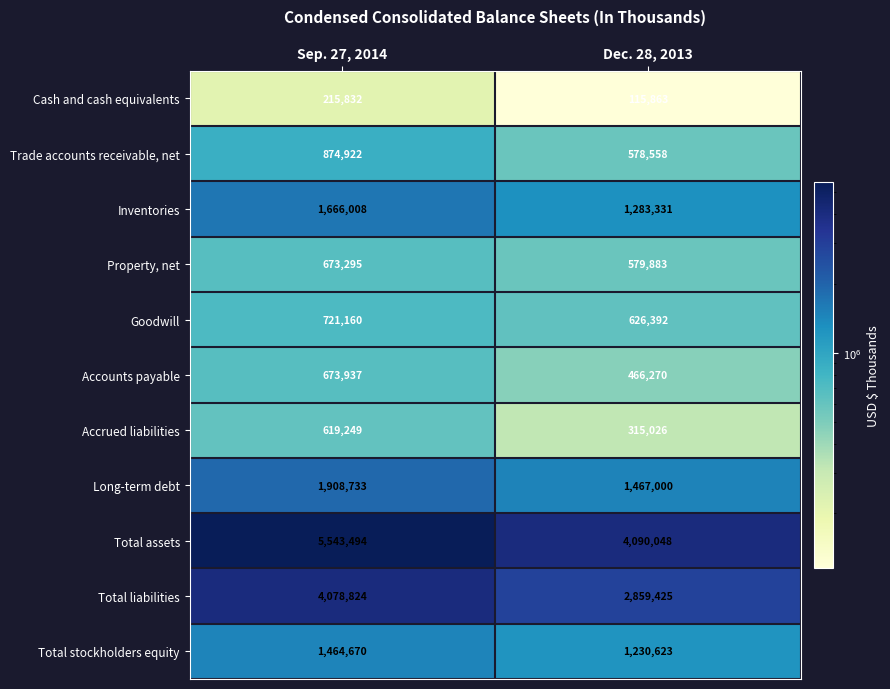

At Dec. 28, 2013, list the series in order from smallest to largest.

Cash and cash equivalents, Accrued liabilities, Accounts payable, Trade accounts receivable, net, Property, net, Goodwill, Total stockholders equity, Inventories, Long-term debt, Total liabilities, Total assets